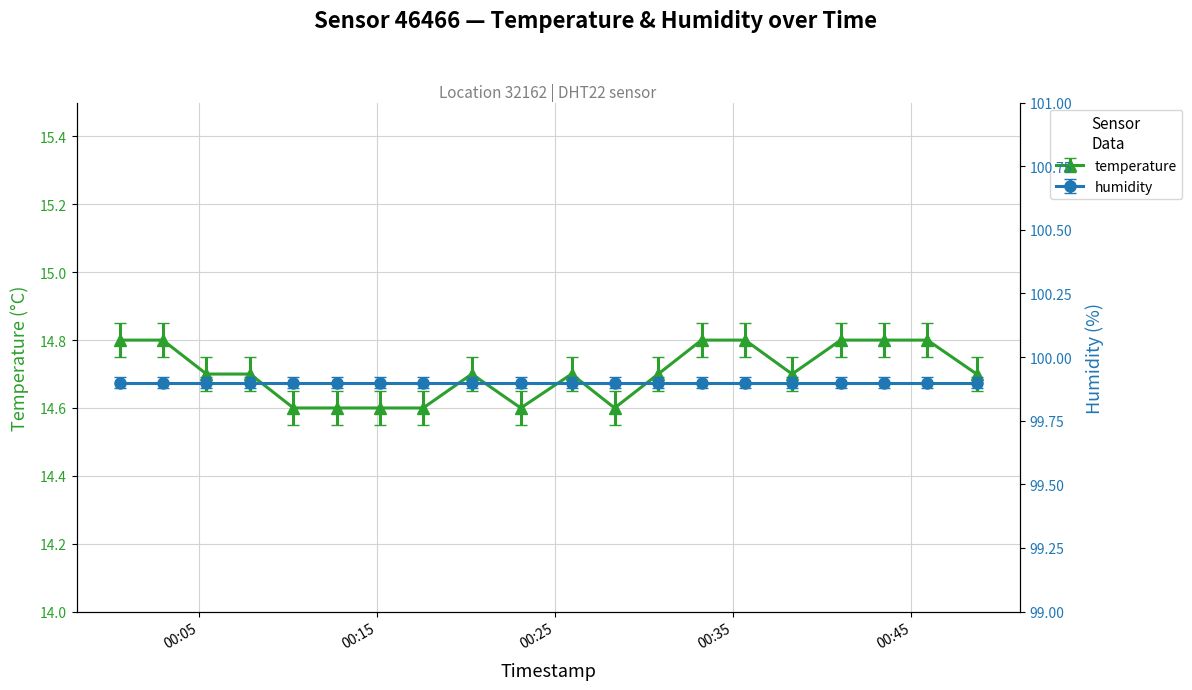

What is the sum of all values?

294.1